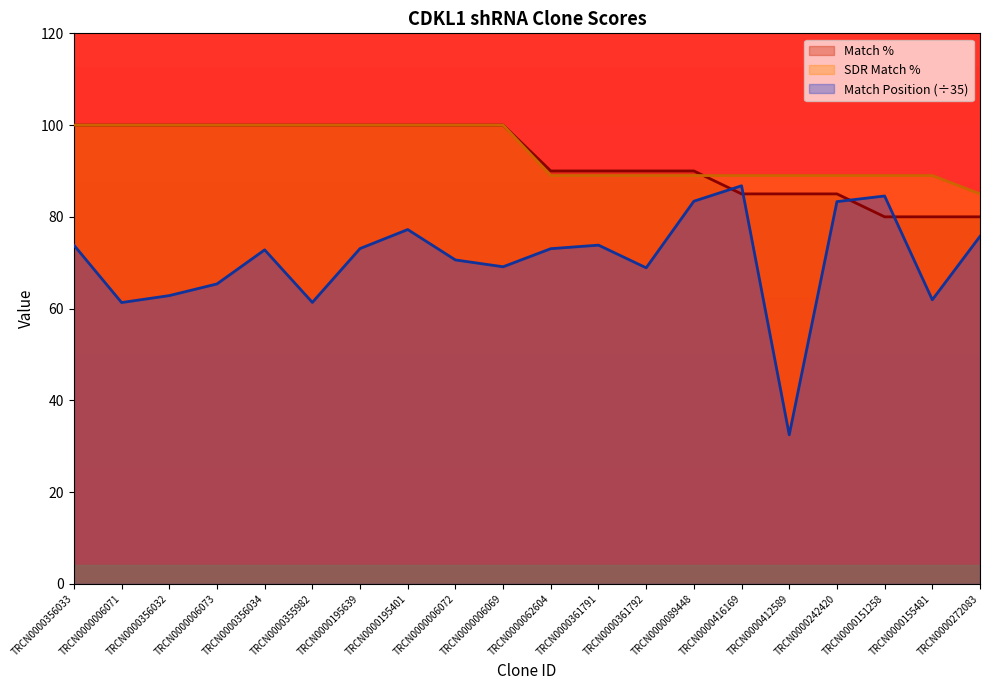

What position from the right is TRCN0000062604?

10